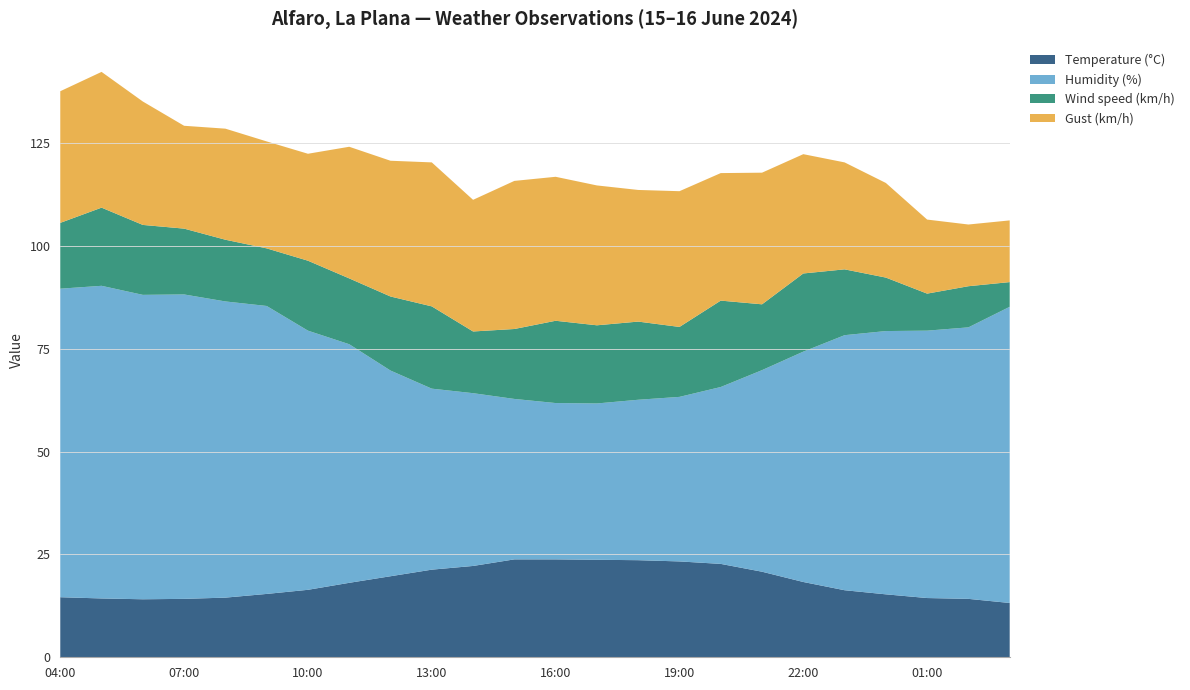

Reading left to right, extract all data points from this chart.

Temperature (°C): 03:00=13.2	02:00=14.2	01:00=14.4	00:00=15.3	23:00=16.3	22:00=18.3	21:00=20.8	20:00=22.7	19:00=23.3	18:00=23.6	17:00=23.7	16:00=23.8	15:00=23.8	14:00=22.2	13:00=21.3	12:00=19.7	11:00=18.1	10:00=16.4	09:00=15.4	08:00=14.5	07:00=14.2	06:00=14.1	05:00=14.3	04:00=14.6
Humidity (%): 03:00=72.0	02:00=66.0	01:00=65.0	00:00=64.0	23:00=62.0	22:00=56.0	21:00=49.0	20:00=43.0	19:00=40.0	18:00=39.0	17:00=38.0	16:00=38.0	15:00=39.0	14:00=42.0	13:00=44.0	12:00=50.0	11:00=58.0	10:00=63.0	09:00=70.0	08:00=72.0	07:00=74.0	06:00=74.0	05:00=76.0	04:00=75.0
Wind speed (km/h): 03:00=6.0	02:00=10.0	01:00=9.0	00:00=13.0	23:00=16.0	22:00=19.0	21:00=16.0	20:00=21.0	19:00=17.0	18:00=19.0	17:00=19.0	16:00=20.0	15:00=17.0	14:00=15.0	13:00=20.0	12:00=18.0	11:00=16.0	10:00=17.0	09:00=14.0	08:00=15.0	07:00=16.0	06:00=17.0	05:00=19.0	04:00=16.0
Gust (km/h): 03:00=15.0	02:00=15.0	01:00=18.0	00:00=23.0	23:00=26.0	22:00=29.0	21:00=32.0	20:00=31.0	19:00=33.0	18:00=32.0	17:00=34.0	16:00=35.0	15:00=36.0	14:00=32.0	13:00=35.0	12:00=33.0	11:00=32.0	10:00=26.0	09:00=26.0	08:00=27.0	07:00=25.0	06:00=30.0	05:00=33.0	04:00=32.0